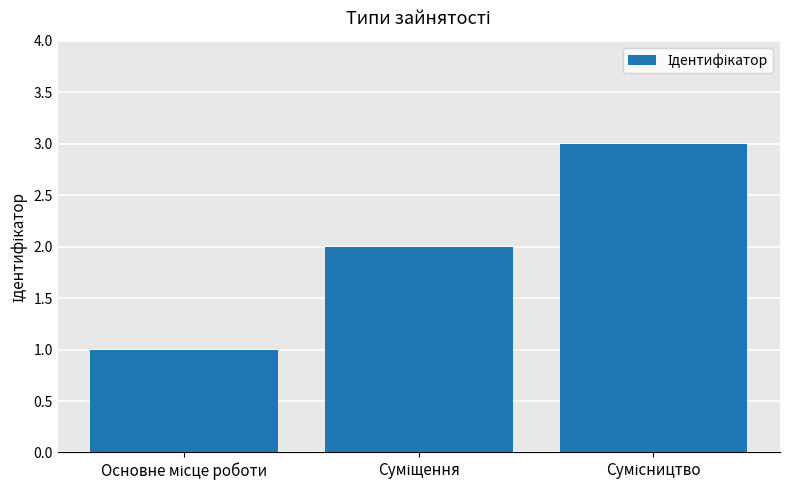

What is the value of the 1st bar from the left?

1